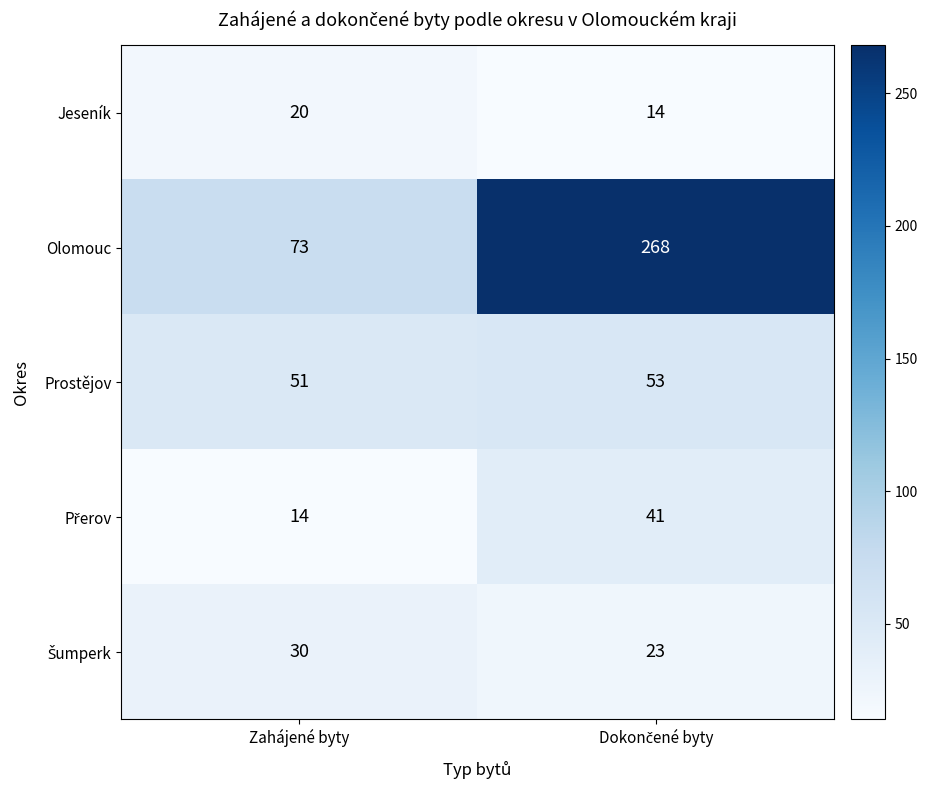

True or false: Prostějov has a value of 27 at Zahájené byty.

False